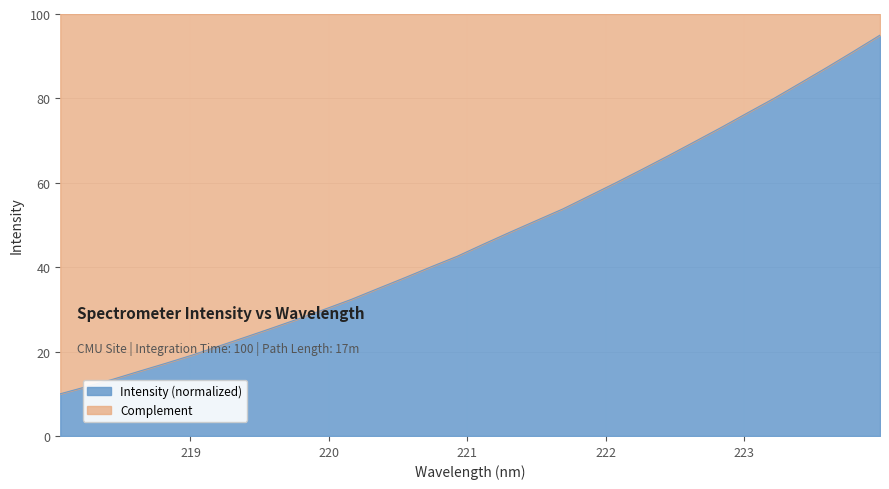

What is the average value?

47.0